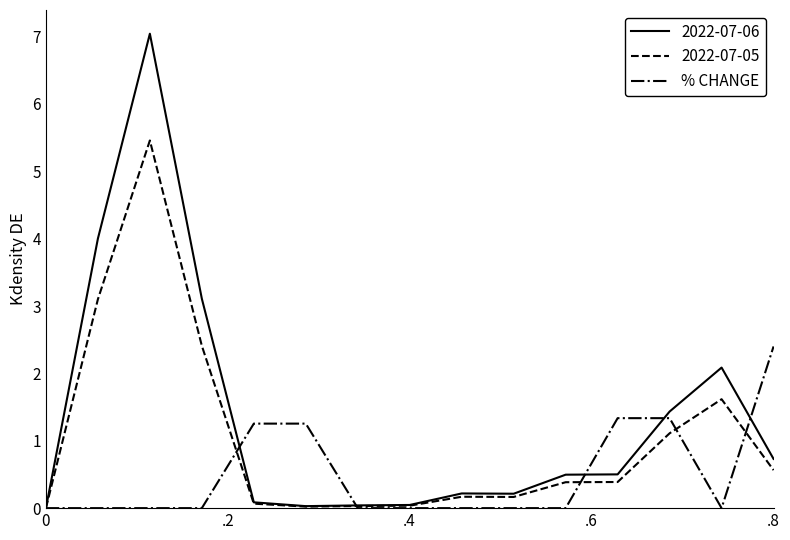

Which series has the largest total across all categories?

2022-07-06